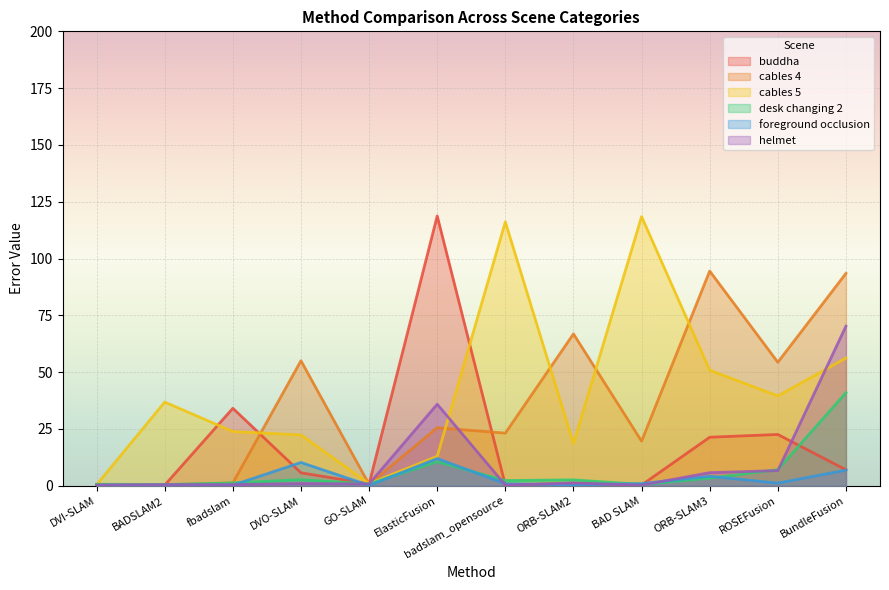

Which label corresponds to the largest value in the chart?

ElasticFusion